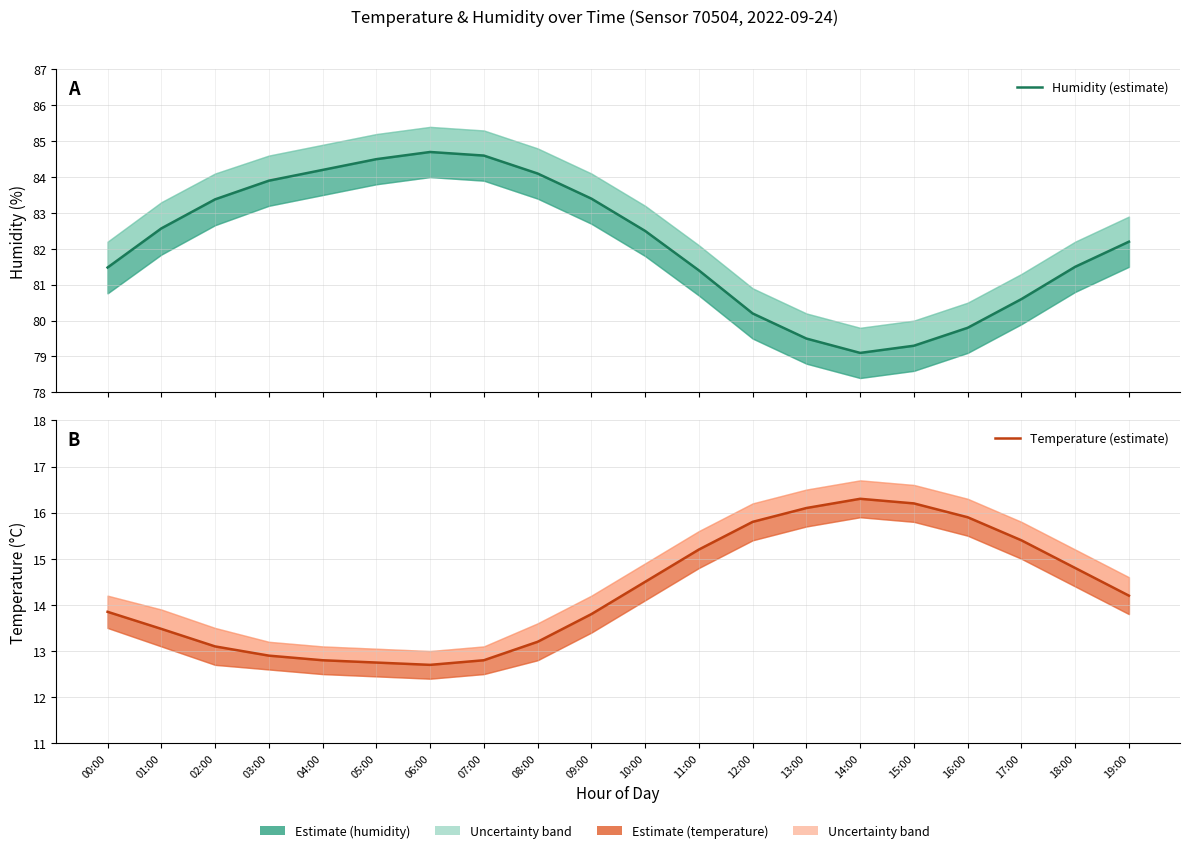

Does the chart have visible grid lines?

Yes